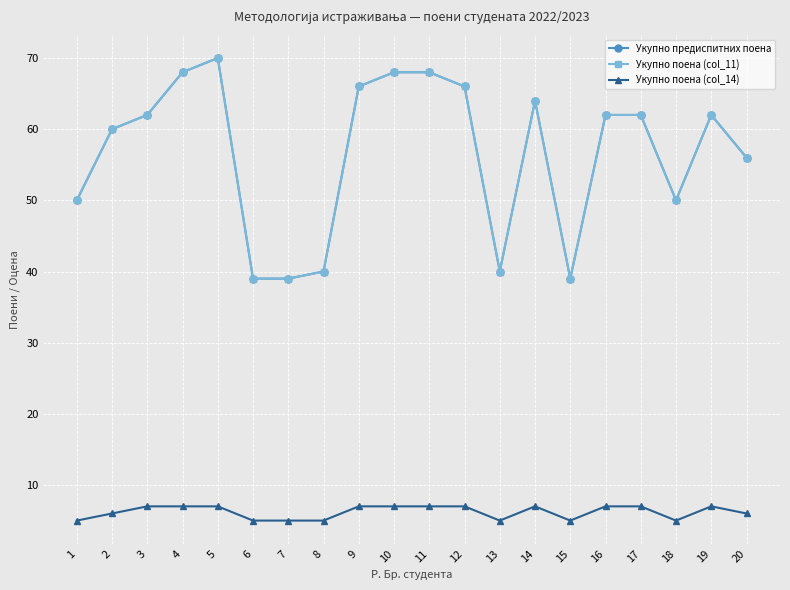

True or false: Укупно поена (col_14) has a value of 7 at 10.

True